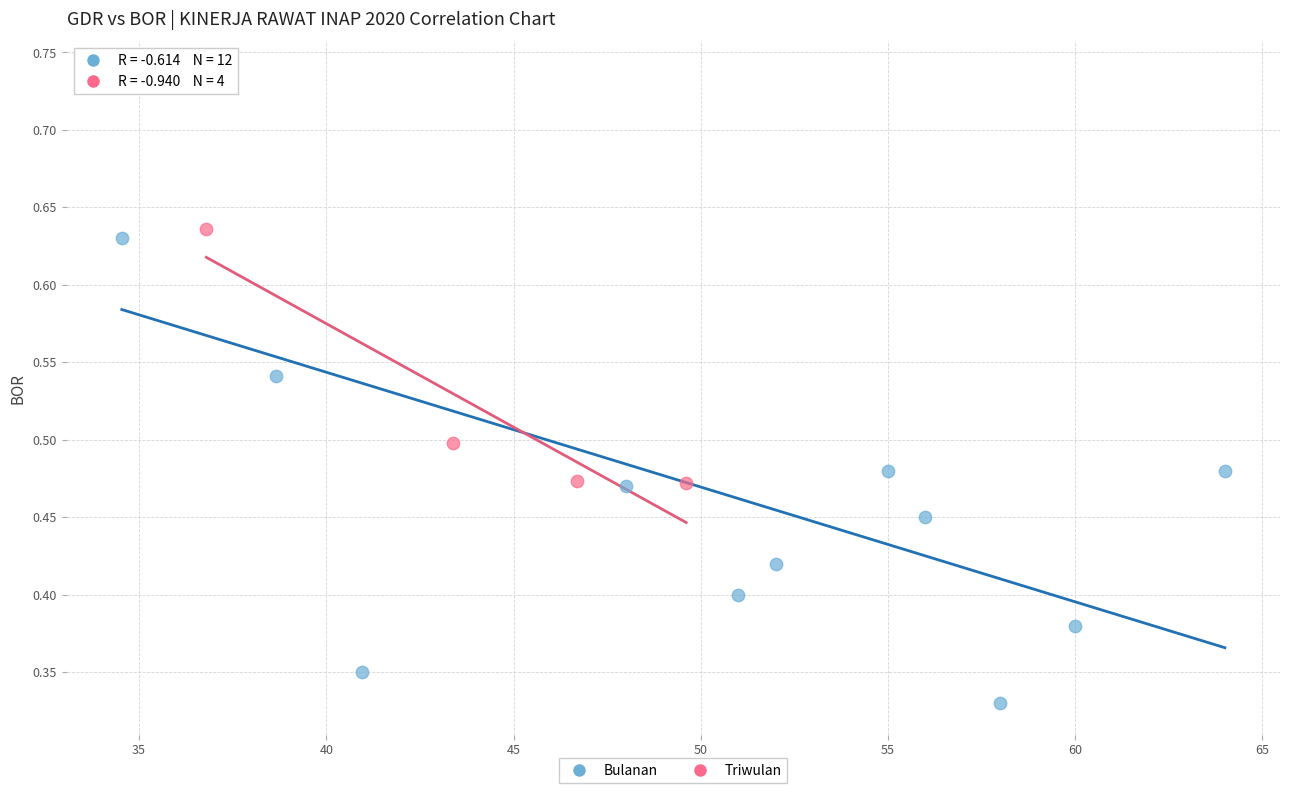

Which series has the widest spread of Y values?

Bulanan